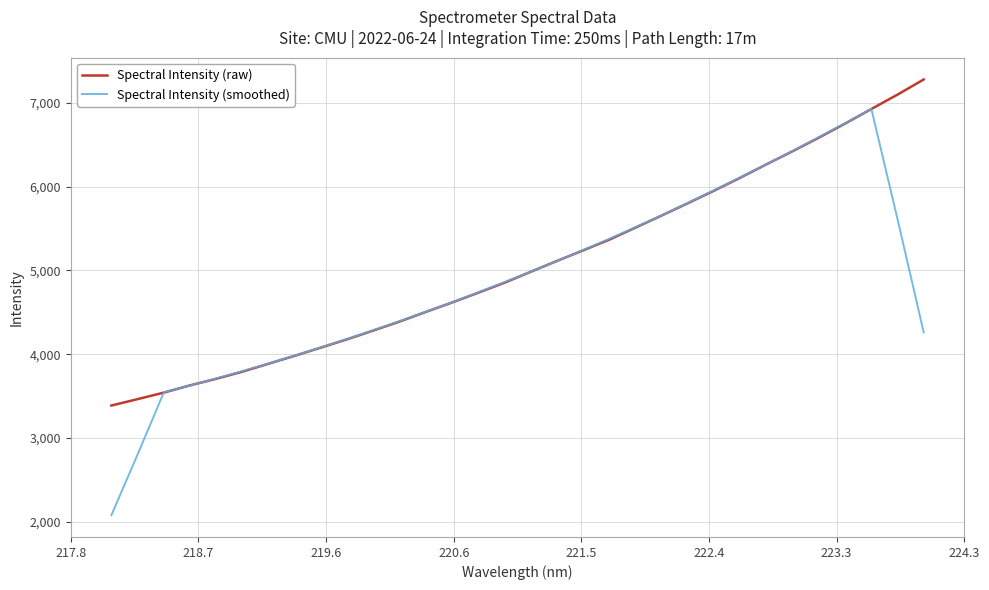

Which series has the largest range (max minus min)?

Spectral Intensity (smoothed)